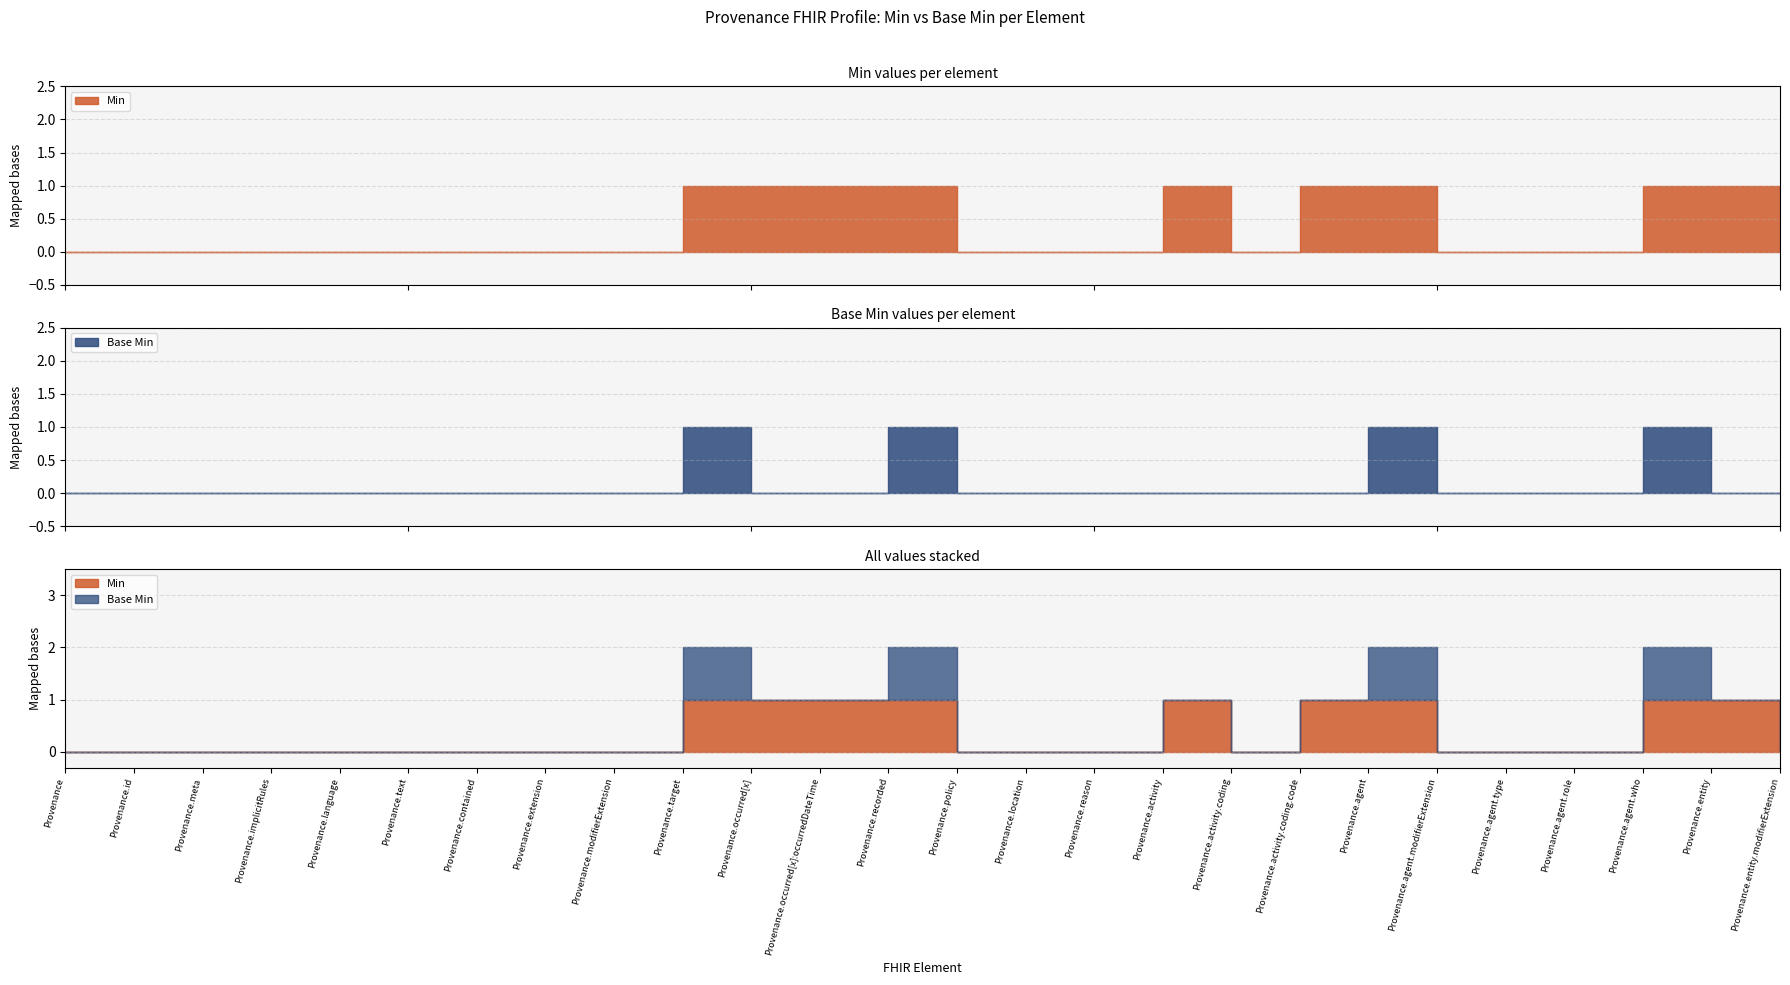

True or false: Base Min has more than 0 interior local peaks.

True